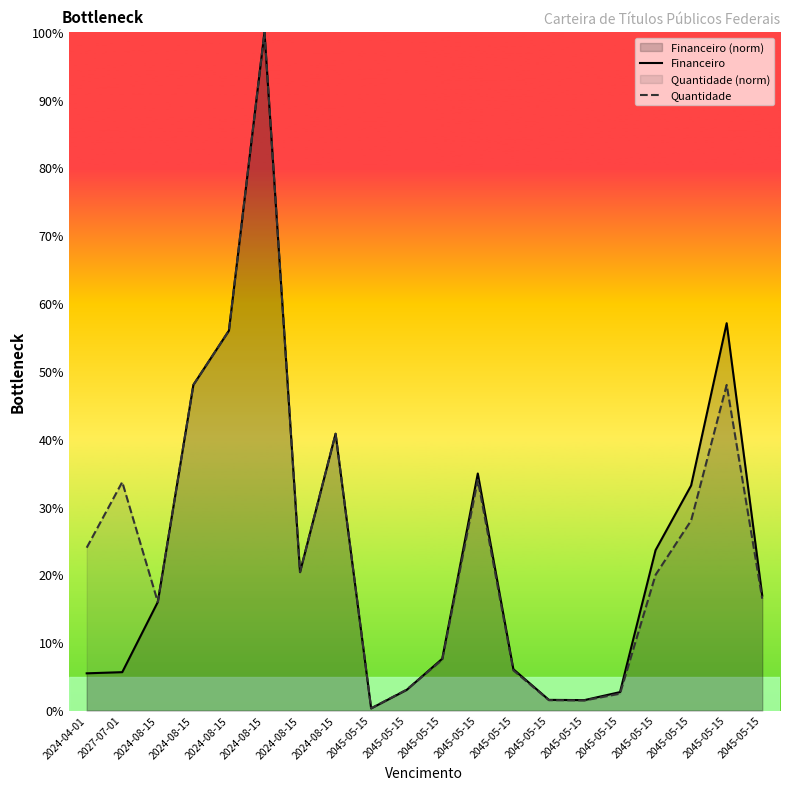

How many values in the Financeiro series are below 16?

9